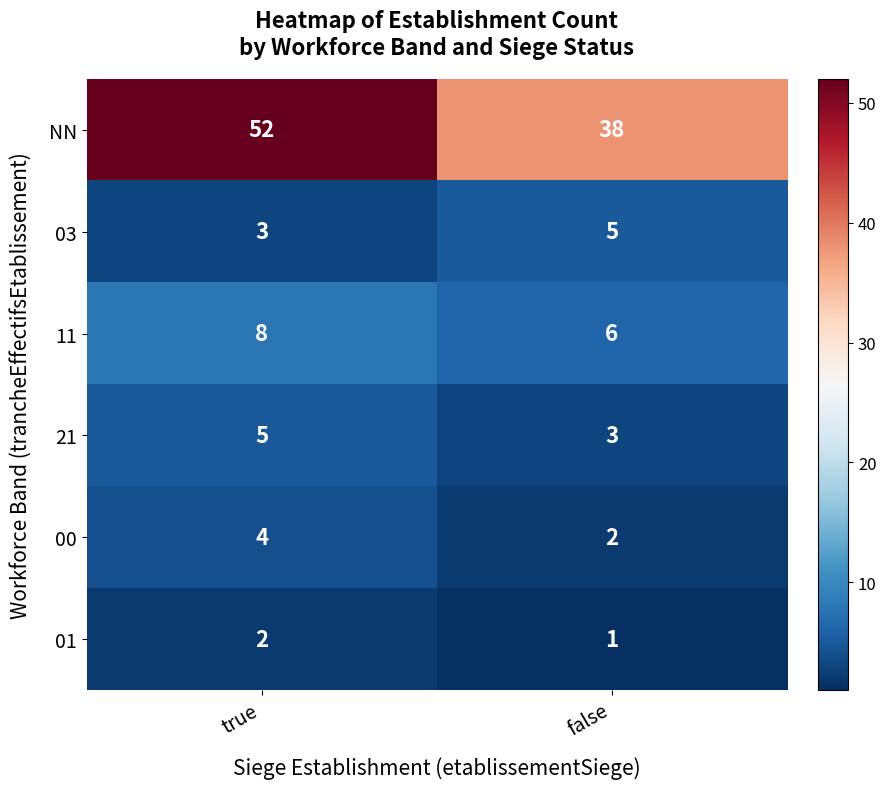

At how many categories does at least one series exceed 13?

2